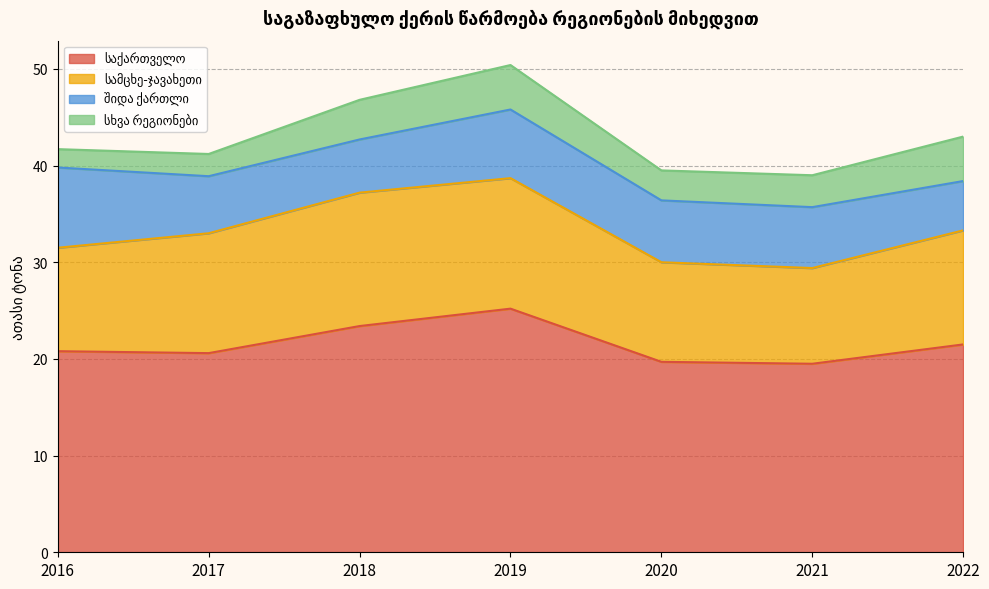

What is the difference between the highest and lowest values at 2016?

18.9